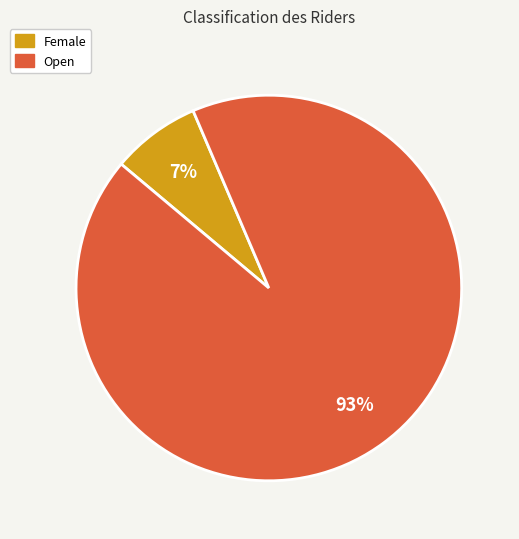

The Open slice represents 99% of the pie. True or false?

False